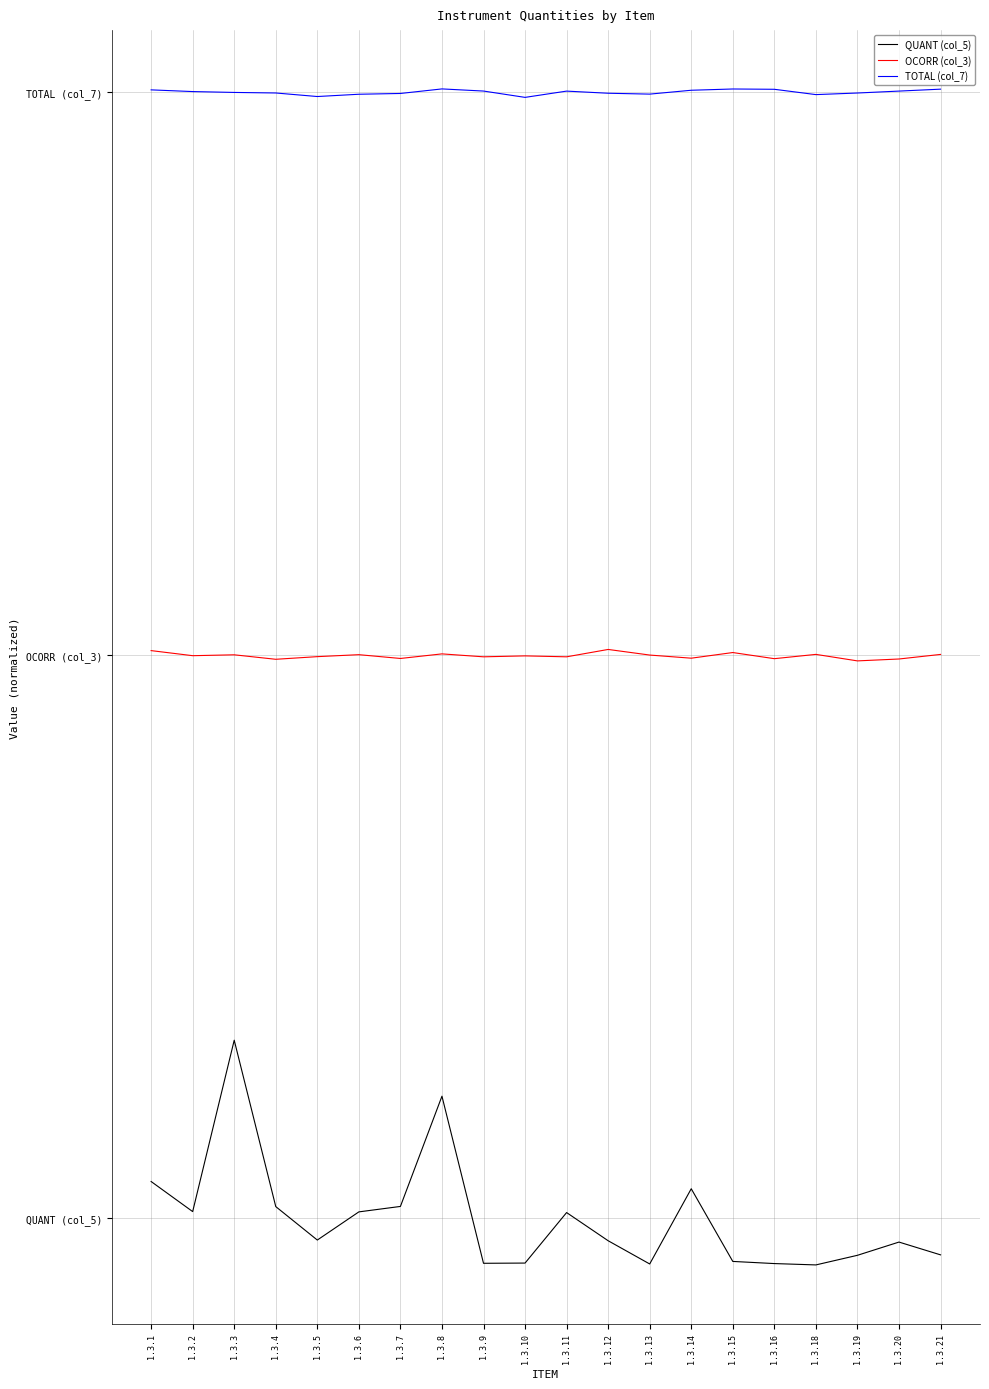

At which category does the chart reach its minimum across all series?

1.3.18